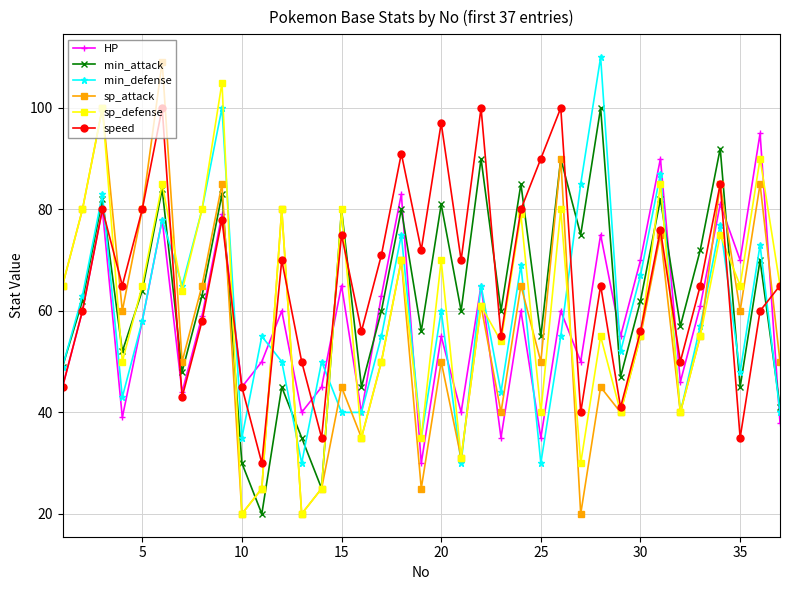

How many interior local peaks does the HP series have?

14